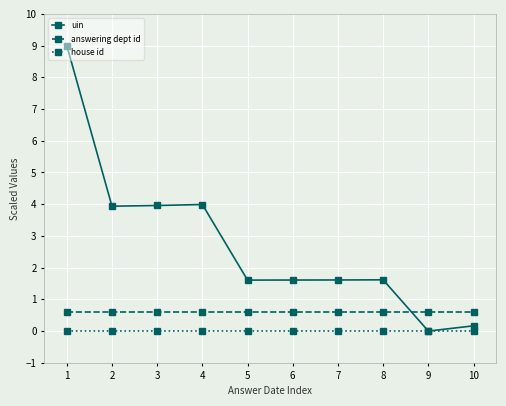

What is the value of the answering dept id point at the 3rd from the left?

0.6